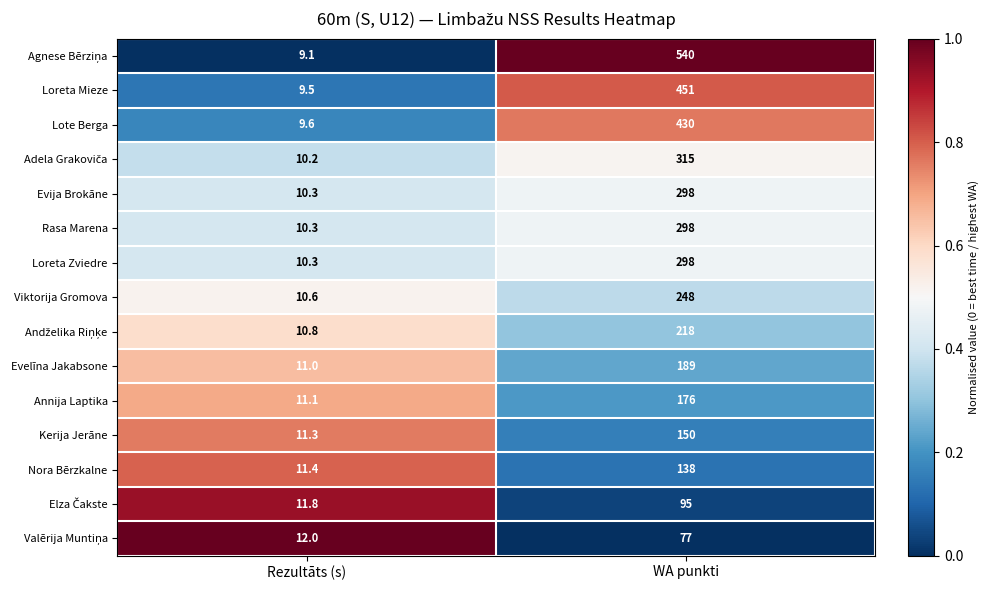

Is the value of Rasa Marena at WA punkti greater than the value of Loreta Mieze at WA punkti?

No